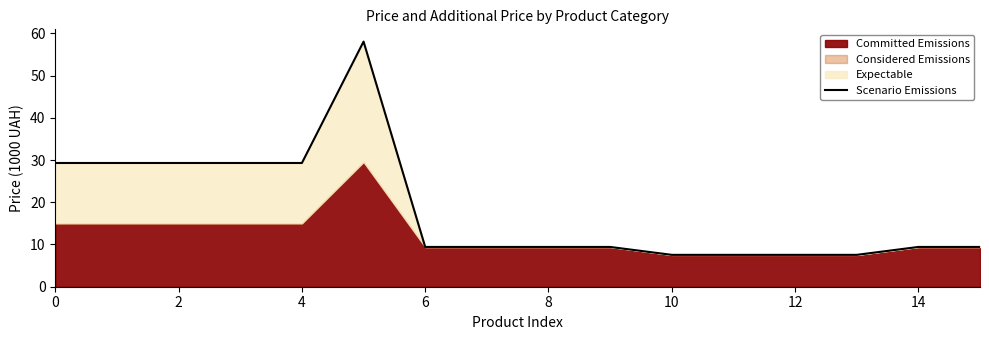

True or false: the data shows 29.3 at 2.

True